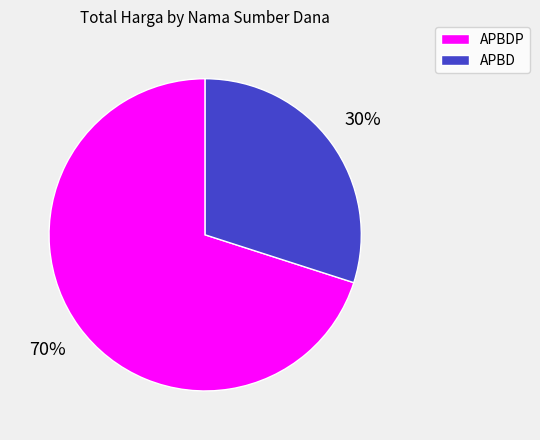

Which slice is the largest?

APBDP